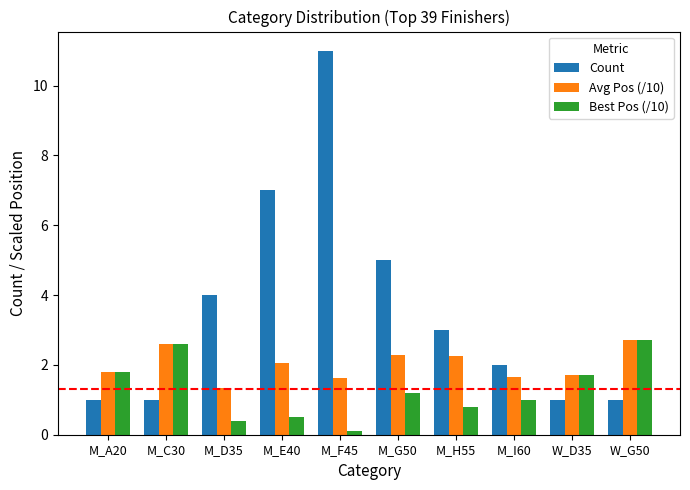

What is the minimum value for Count?

1.0